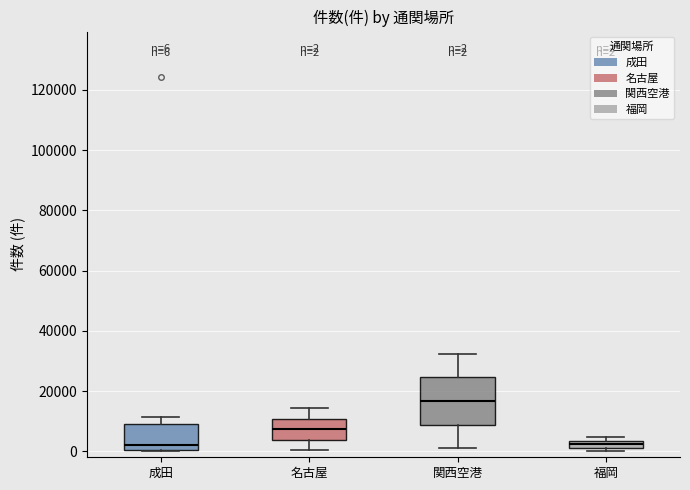

Which box is the tallest, from its lower edge to its upper edge?

関西空港